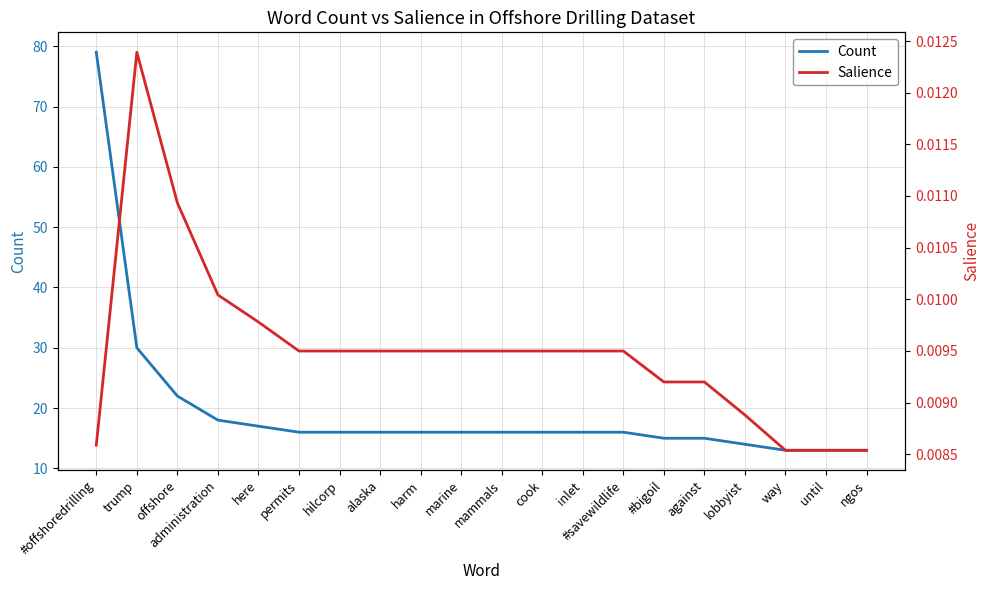

Reading left to right, list all the values displayed in this chart.

Count: #offshoredrilling=79.0	trump=30.0	offshore=22.0	administration=18.0	here=17.0	permits=16.0	hilcorp=16.0	alaska=16.0	harm=16.0	marine=16.0	mammals=16.0	cook=16.0	inlet=16.0	#savewildlife=16.0	#bigoil=15.0	against=15.0	lobbyist=14.0	way=13.0	until=13.0	ngos=13.0
Salience: #offshoredrilling=0.0	trump=0.0	offshore=0.0	administration=0.0	here=0.0	permits=0.0	hilcorp=0.0	alaska=0.0	harm=0.0	marine=0.0	mammals=0.0	cook=0.0	inlet=0.0	#savewildlife=0.0	#bigoil=0.0	against=0.0	lobbyist=0.0	way=0.0	until=0.0	ngos=0.0